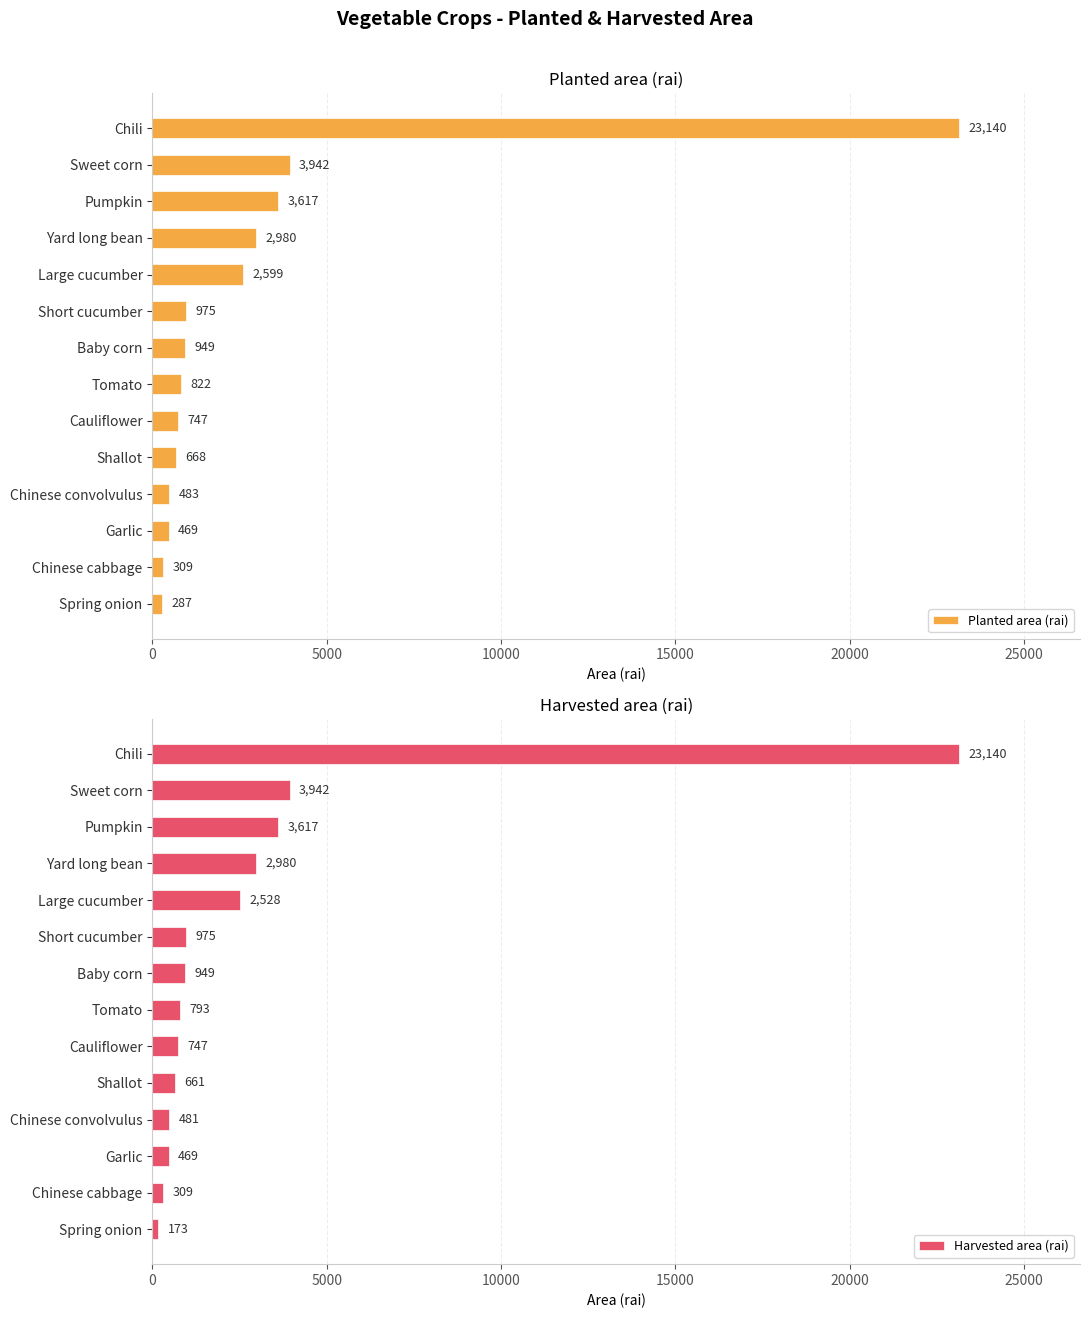

Rank the categories by Planted area (rai) value from lowest to highest.

Spring onion, Chinese cabbage, Garlic, Chinese convolvulus, Shallot, Cauliflower, Tomato, Baby corn, Short cucumber, Large cucumber, Yard long bean, Pumpkin, Sweet corn, Chili